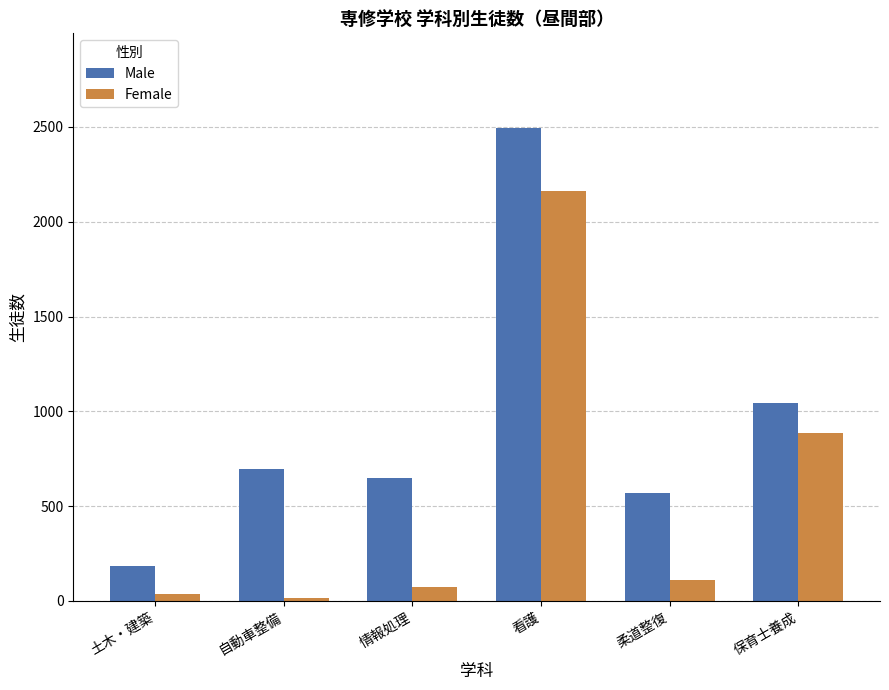

What are all the series names shown in the legend?

Male, Female